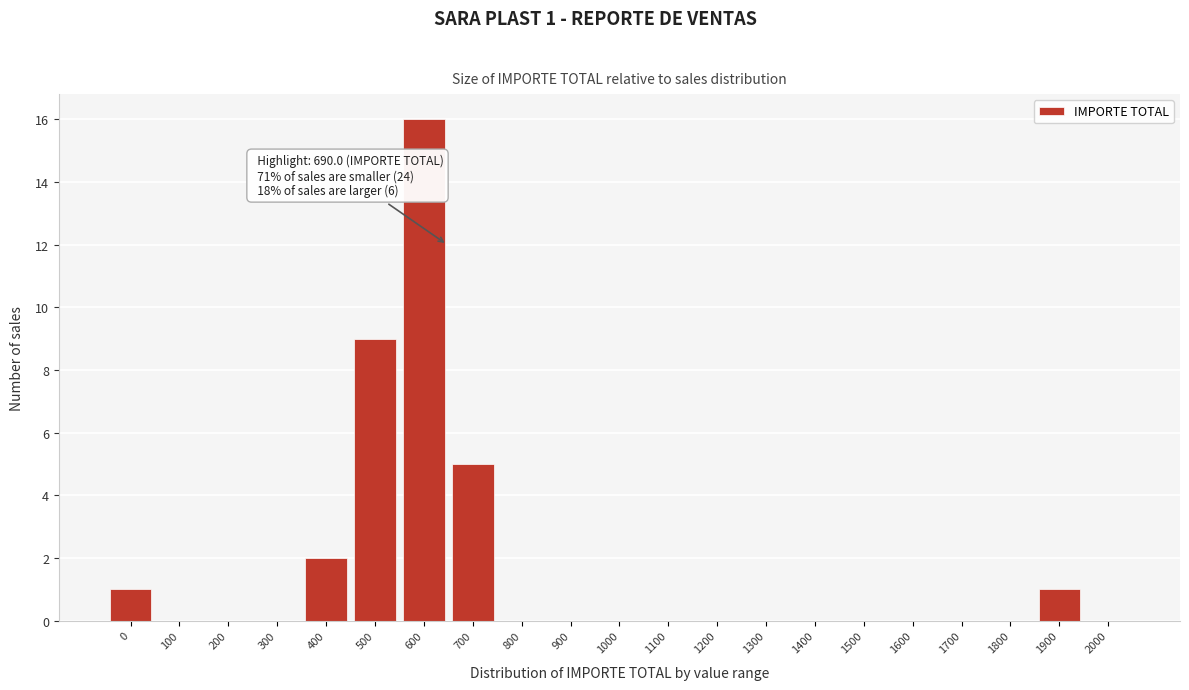

Reading right to left, what are all the values shown in this chart?

2000=0	1900=1	1800=0	1700=0	1600=0	1500=0	1400=0	1300=0	1200=0	1100=0	1000=0	900=0	800=0	700=5	600=16	500=9	400=2	300=0	200=0	100=0	0=1